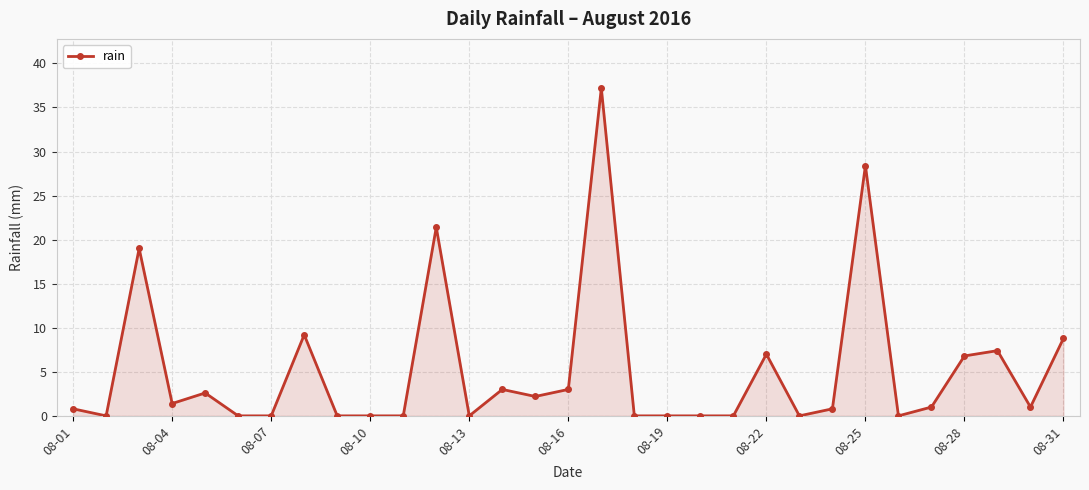

What is the average value?

5.2